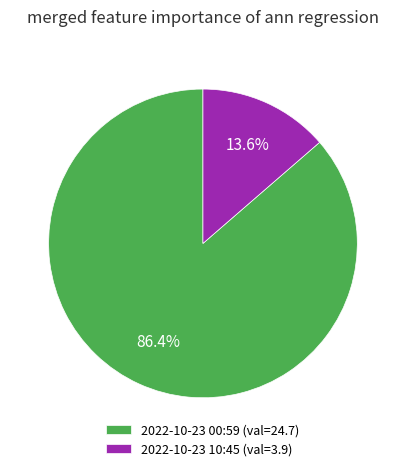

What is the majority slice?

2022-10-23 00:59 (val=24.7)